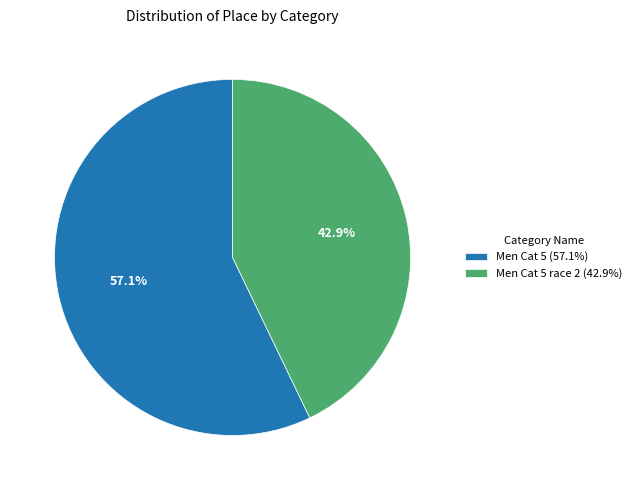

Between Men Cat 5 (57.1%) and Men Cat 5 race 2 (42.9%), which is larger?

Men Cat 5 (57.1%)